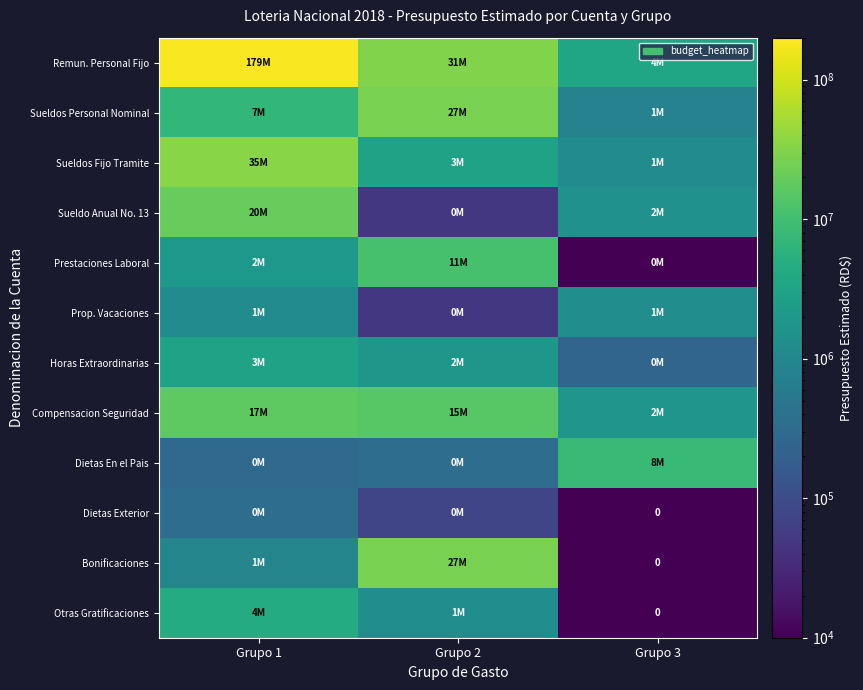

What is the total value across all series at Grupo 3?

18360000.3